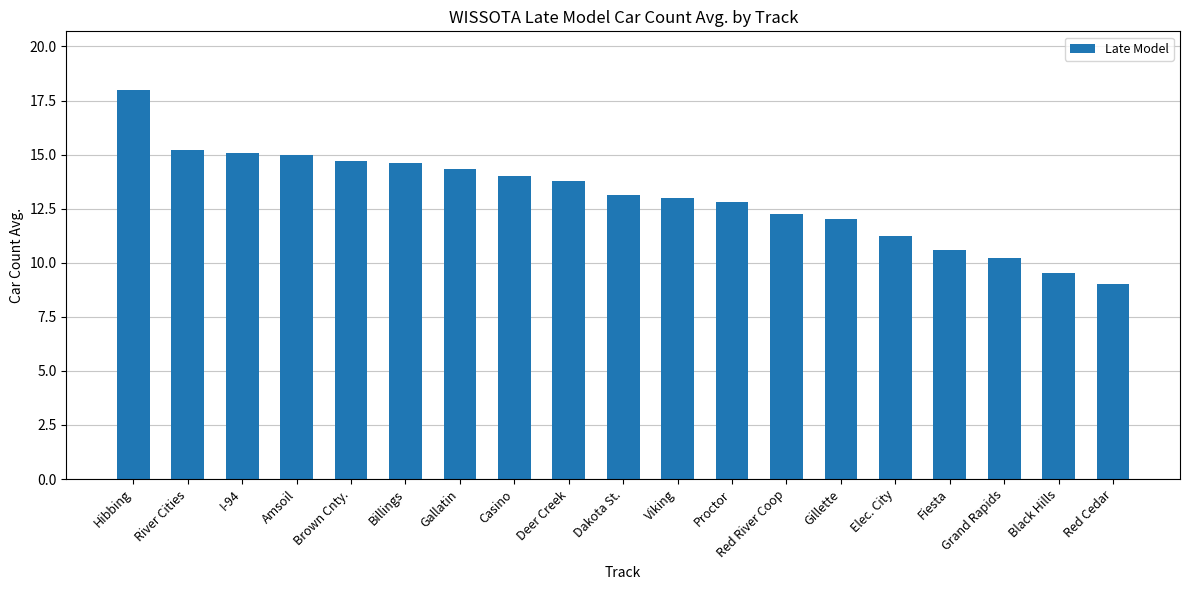

What is the label of the 13th bar from the right?

Gallatin